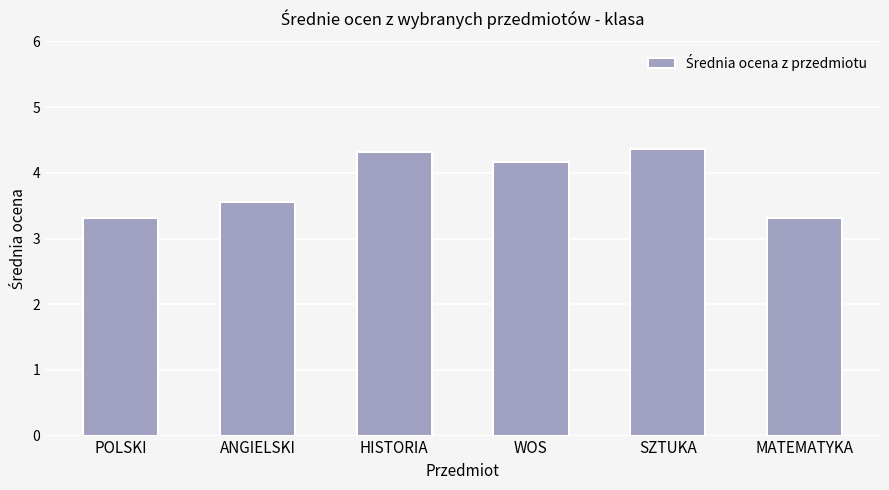

The chart shows a value of 3.3 at POLSKI. True or false?

True